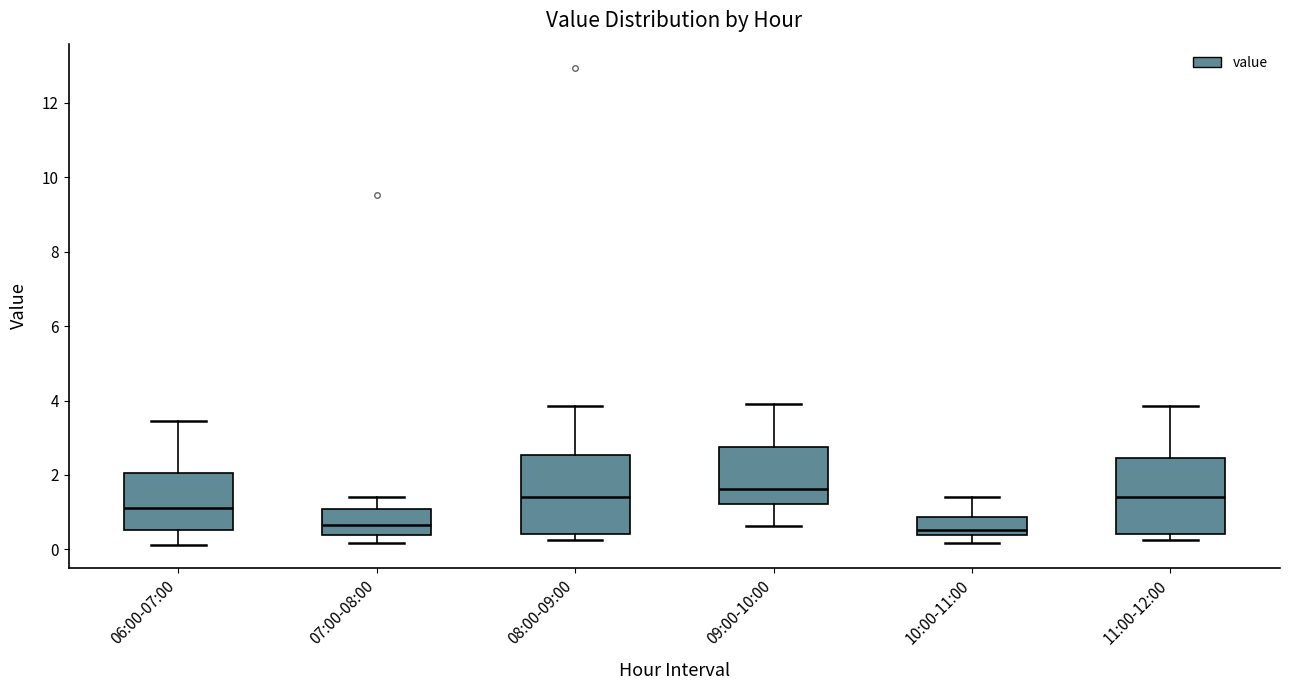

Where is the lower edge of the box for 10:00-11:00 on the y-axis? The values are not printed on the chart, so give them approximately, as read against the axis.

0.4